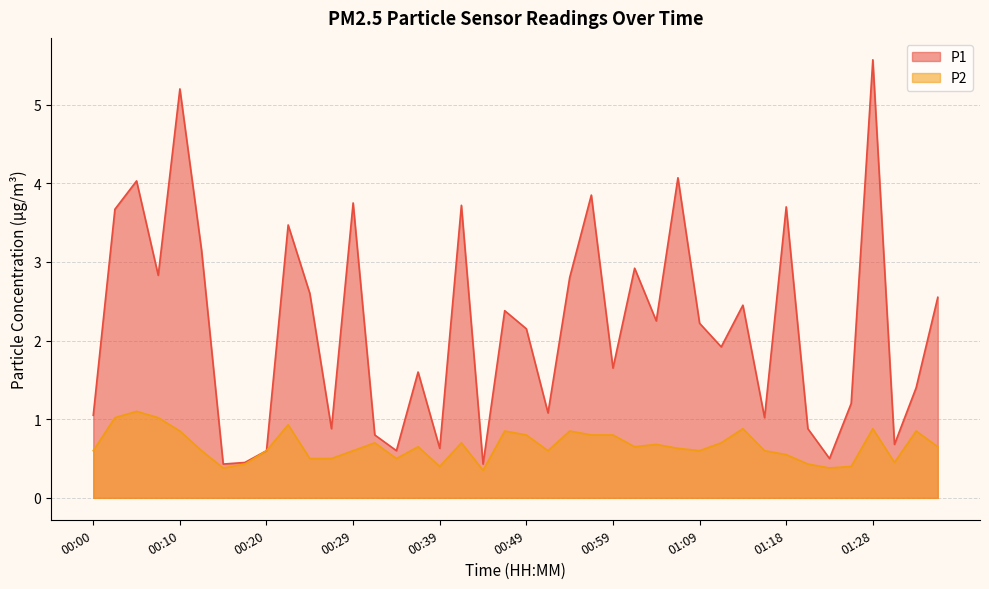

What is the label of the 35th point from the left?

01:23